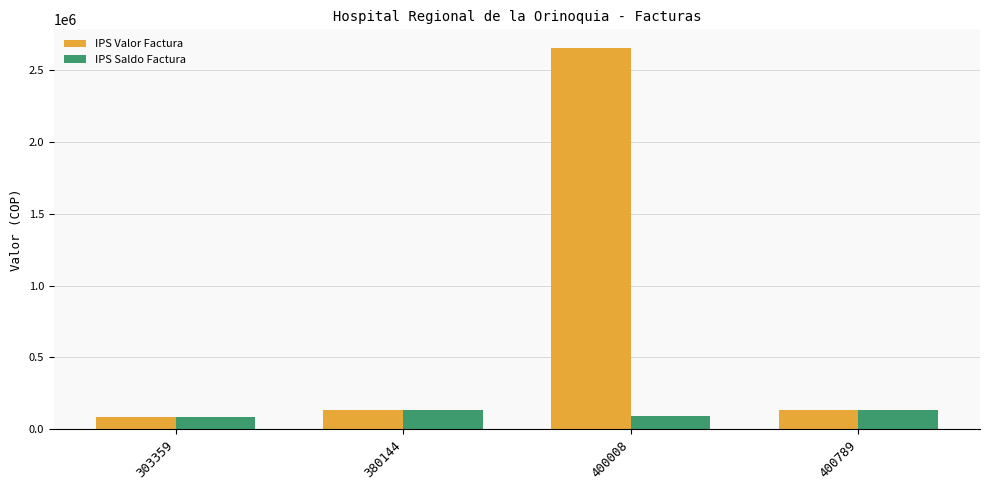

At which label is IPS Saldo Factura closest to 110701?

400008